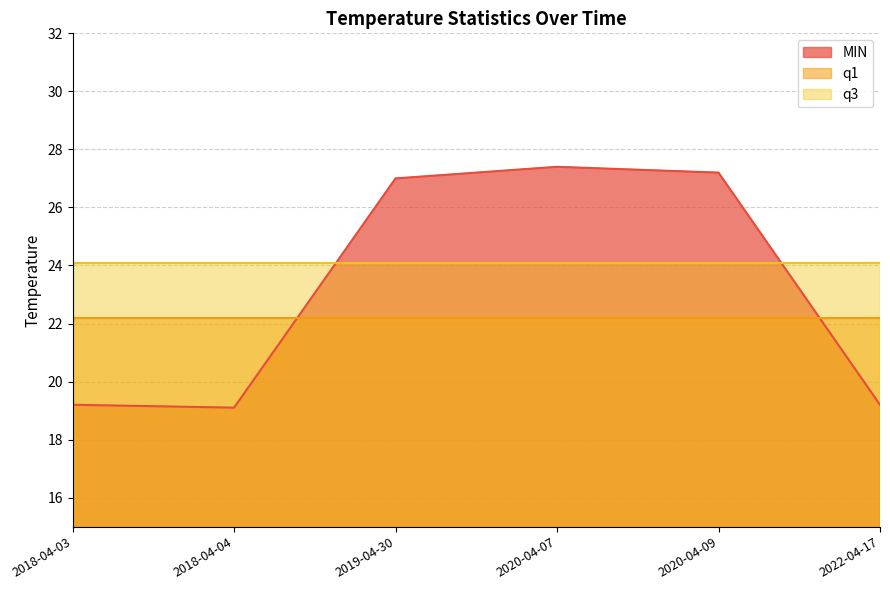

Reading left to right, list all the values displayed in this chart.

MIN: 2018-04-03=19.2	2018-04-04=19.1	2019-04-30=27.0	2020-04-07=27.4	2020-04-09=27.2	2022-04-17=19.2
q1: 2018-04-03=22.2	2018-04-04=22.2	2019-04-30=22.2	2020-04-07=22.2	2020-04-09=22.2	2022-04-17=22.2
q3: 2018-04-03=24.1	2018-04-04=24.1	2019-04-30=24.1	2020-04-07=24.1	2020-04-09=24.1	2022-04-17=24.1